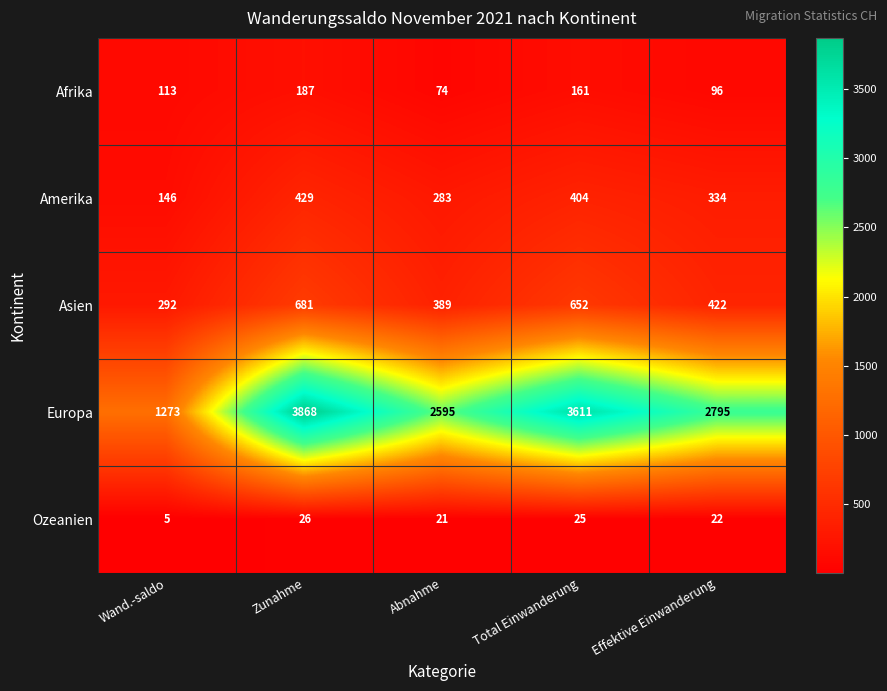

Which series changed the most between Total Einwanderung and Effektive Einwanderung?

Europa